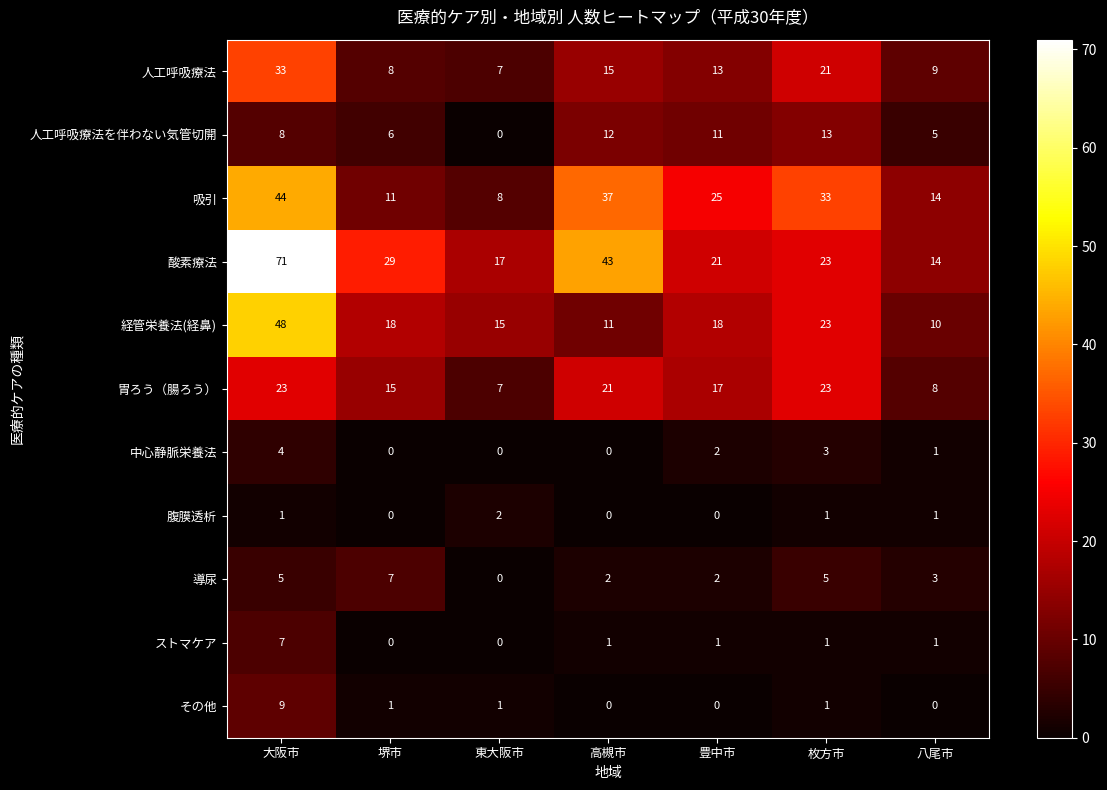

True or false: 中心静脈栄養法 has a value of 7 at 大阪市.

False